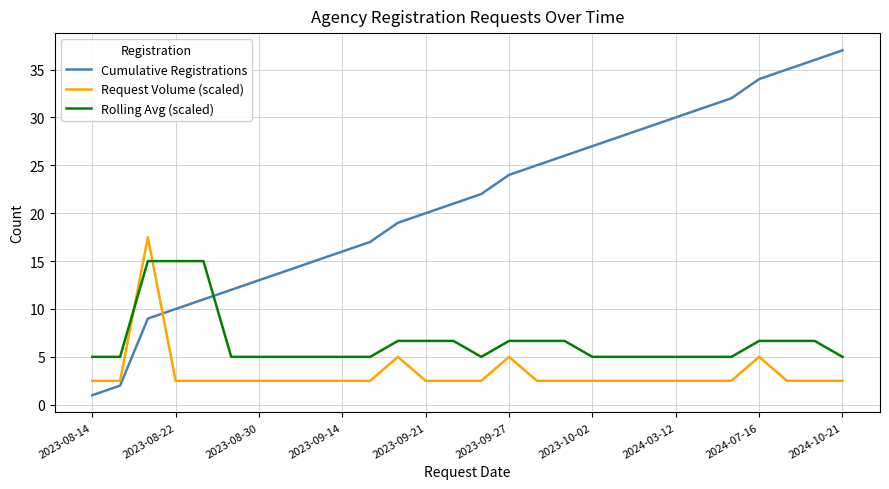

Which series has the largest range (max minus min)?

Cumulative Registrations